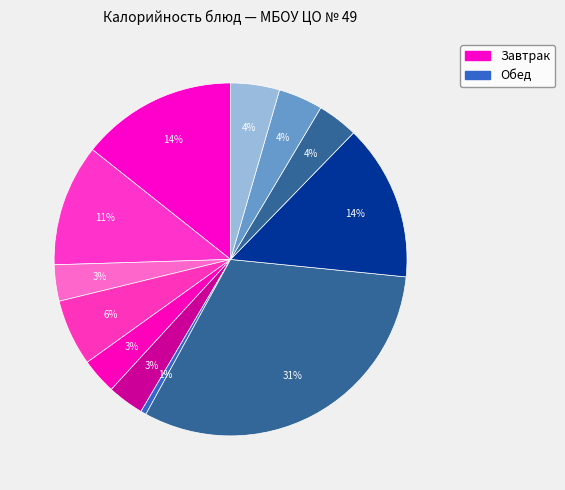

Count the number of slices in the pie.

12